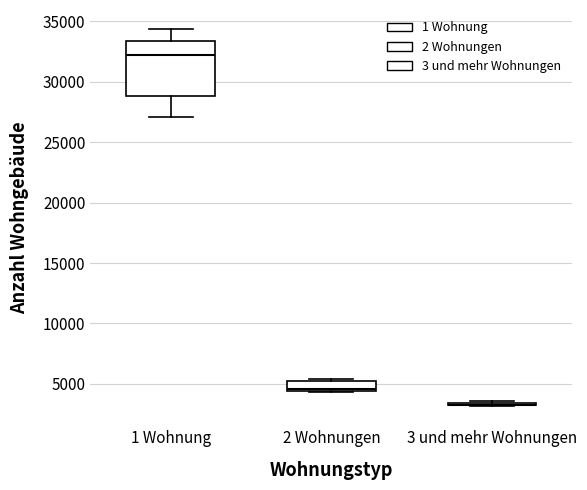

Where is the upper edge of the box for 2 Wohnungen on the y-axis? The values are not printed on the chart, so give them approximately, as read against the axis.

5500